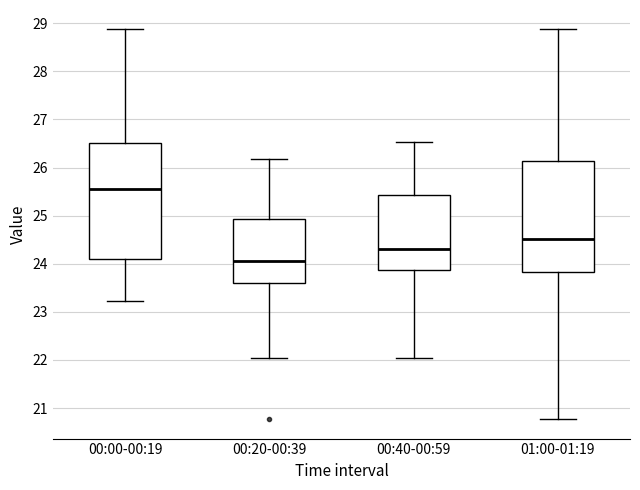

Reading left to right, transcribe this box plot: for each box, give where its median line is, the range the box spans, and where its two whiskers end, as read against the y-axis. The values are not printed on the chart, so give them approximately, as read against the axis.

00:00-00:19: median 25.6, box 24.1 to 26.5, whiskers 23.2 to 28.9
00:20-00:39: median 24.1, box 23.6 to 24.9, whiskers 22.0 to 26.2
00:40-00:59: median 24.3, box 23.9 to 25.4, whiskers 22.0 to 26.5
01:00-01:19: median 24.5, box 23.8 to 26.1, whiskers 20.8 to 28.9